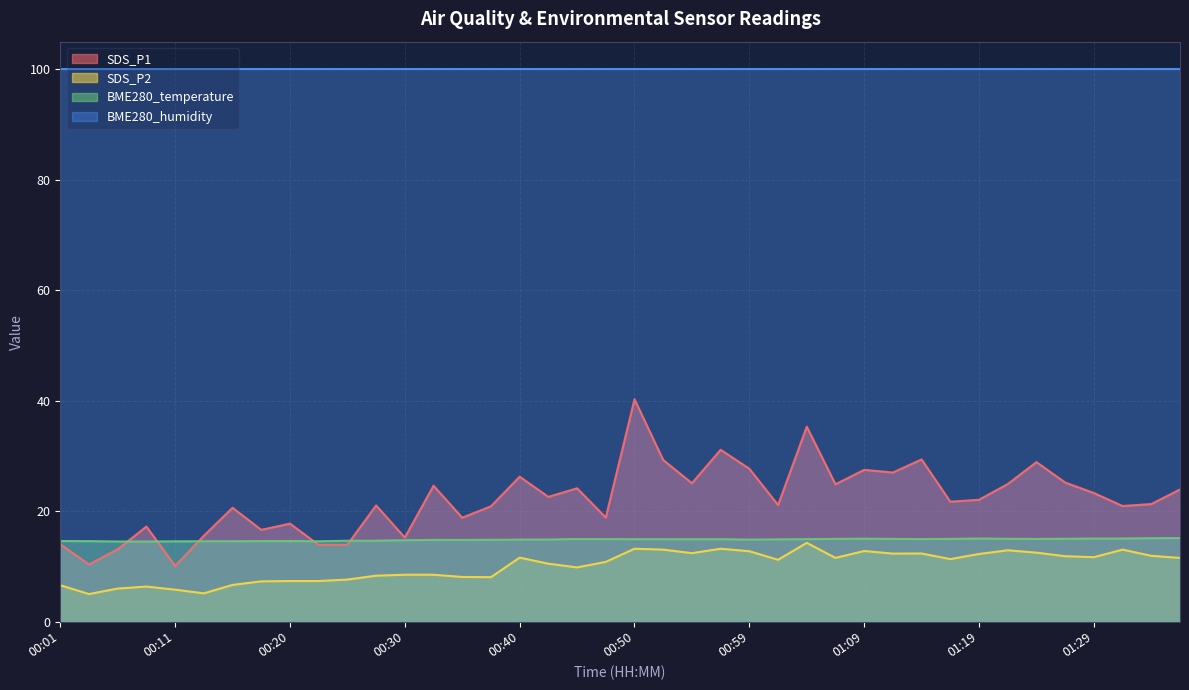

Between 00:01 and 01:37, which series saw the biggest shift?

SDS_P1